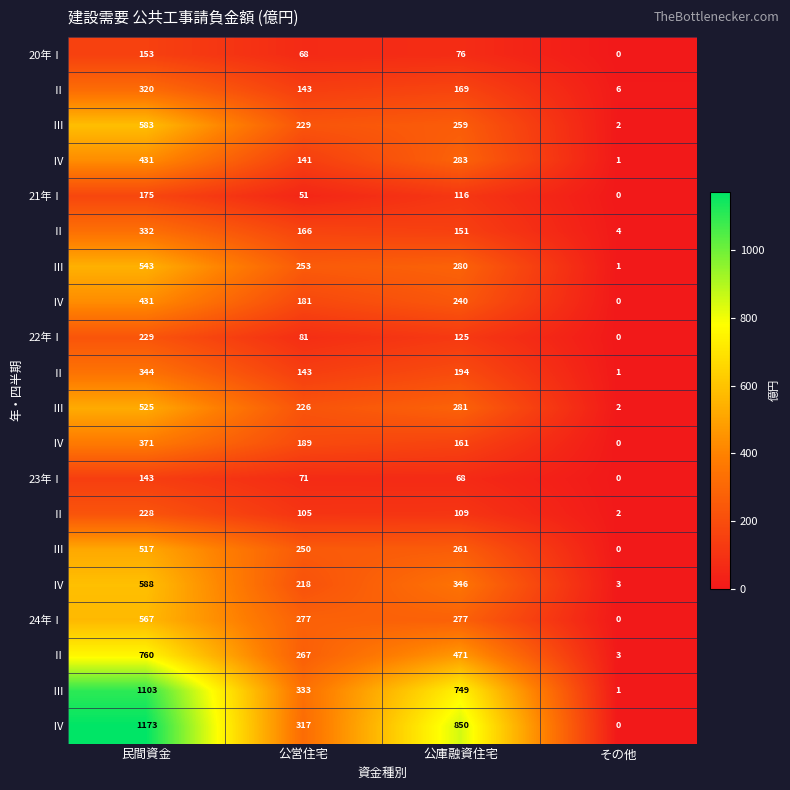

How many categories are shown in the chart?

4